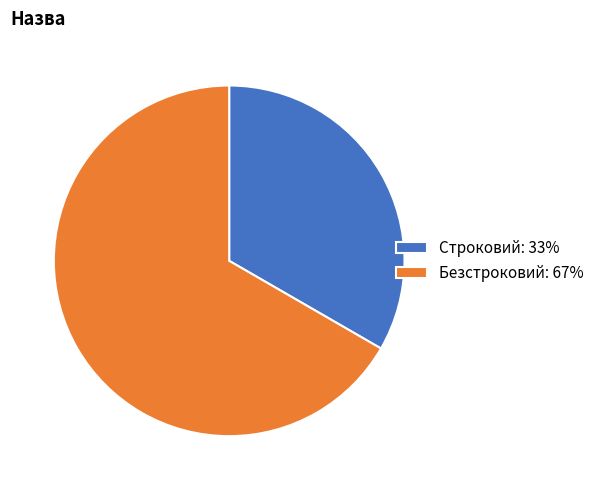

How many segments does this pie chart have?

2